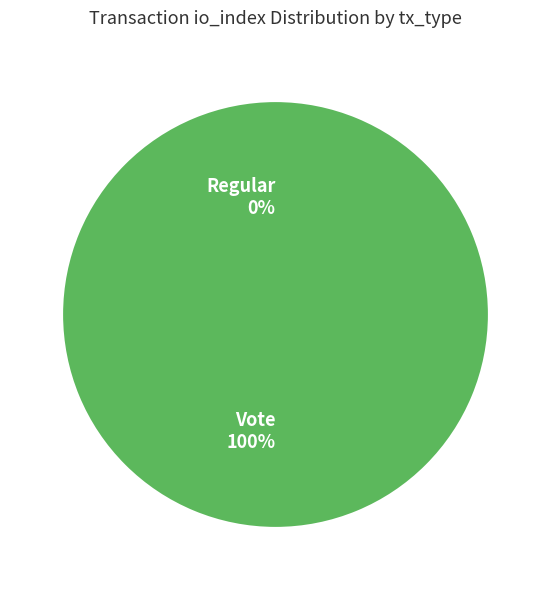

To the nearest percent, what is the average slice percentage?

50%